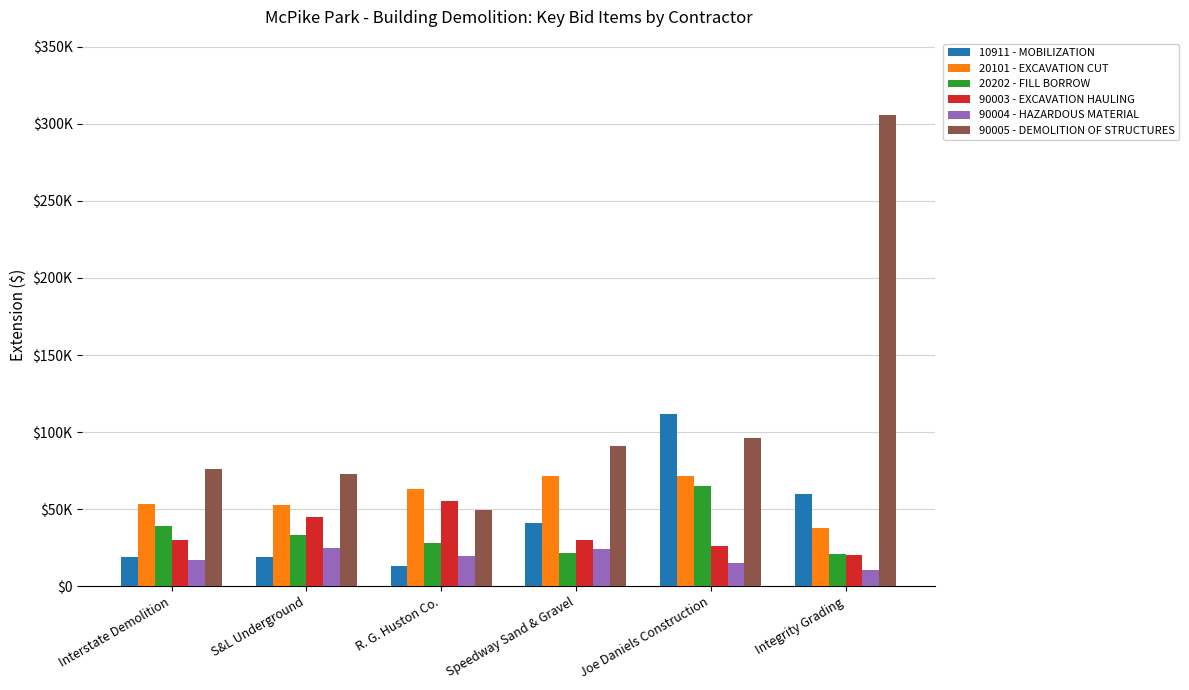

Rank the series by their maximum value, from highest to lowest.

90005 - DEMOLITION OF STRUCTURES, 10911 - MOBILIZATION, 20101 - EXCAVATION CUT, 20202 - FILL BORROW, 90003 - EXCAVATION HAULING, 90004 - HAZARDOUS MATERIAL